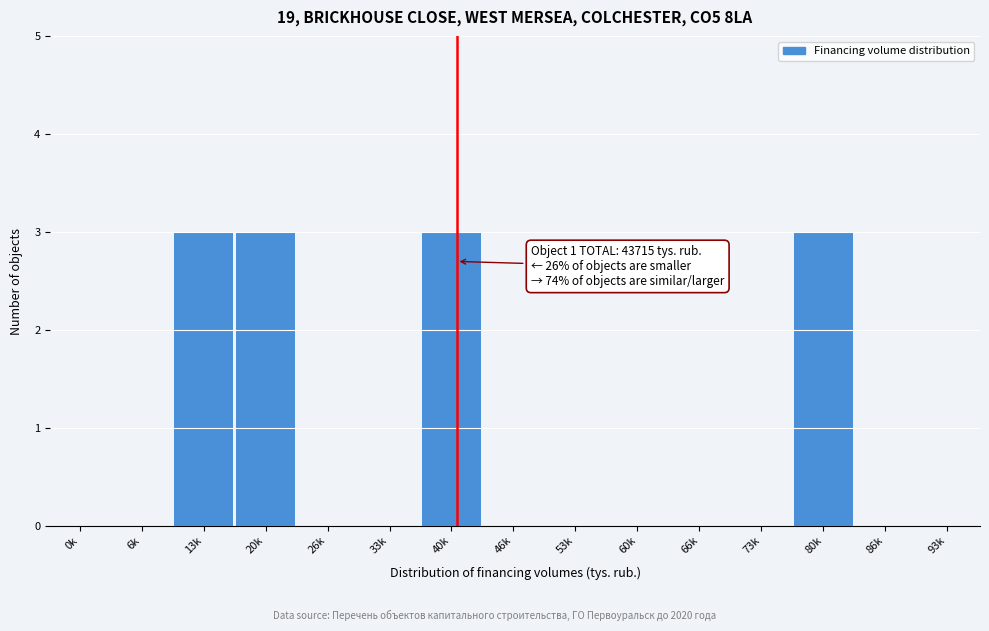

Reading right to left, list all the values displayed in this chart.

93k=0	86k=0	80k=3	73k=0	66k=0	60k=0	53k=0	46k=0	40k=3	33k=0	26k=0	20k=3	13k=3	6k=0	0k=0